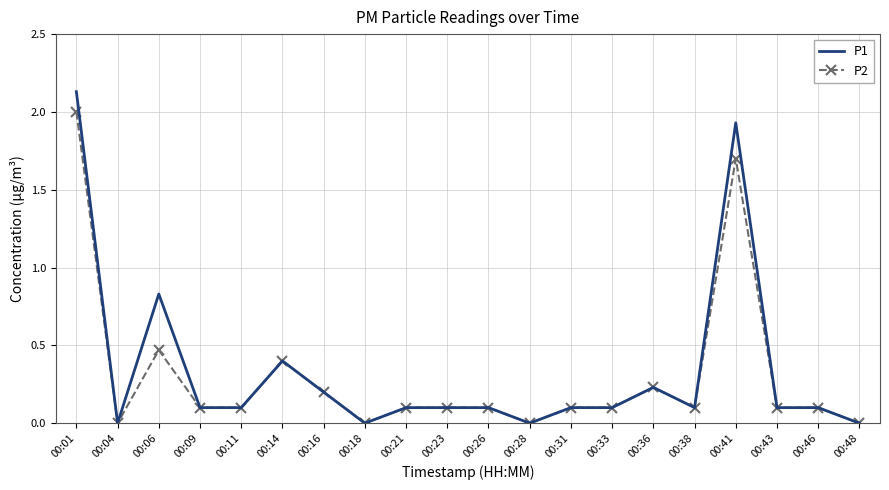

What are all the series names shown in the legend?

P1, P2